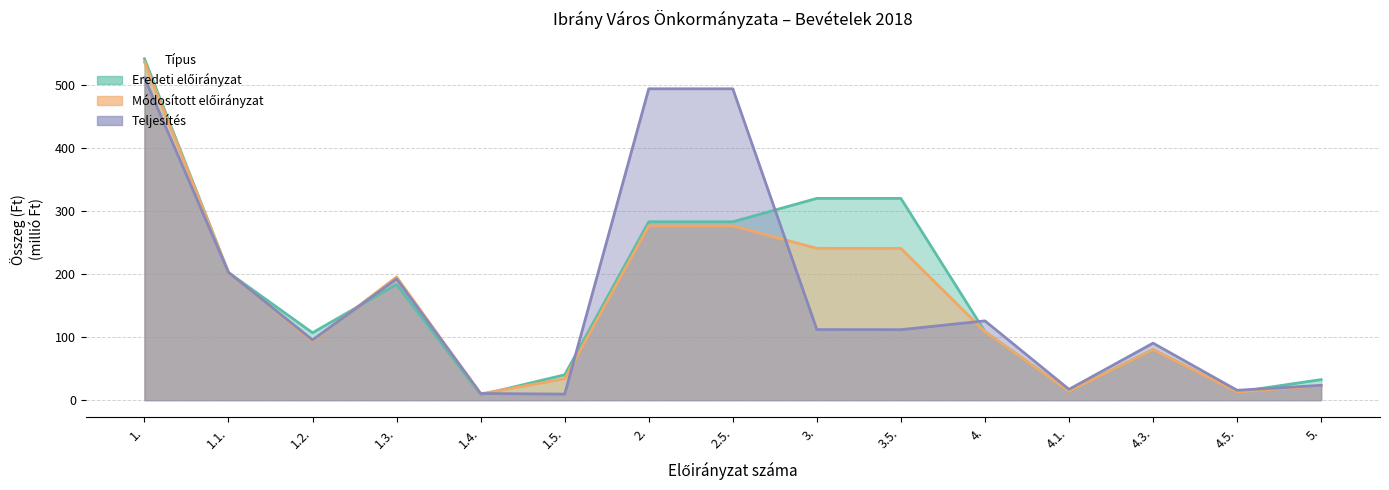

True or false: Teljesítés has a value of 133.5 at 2.5..

False